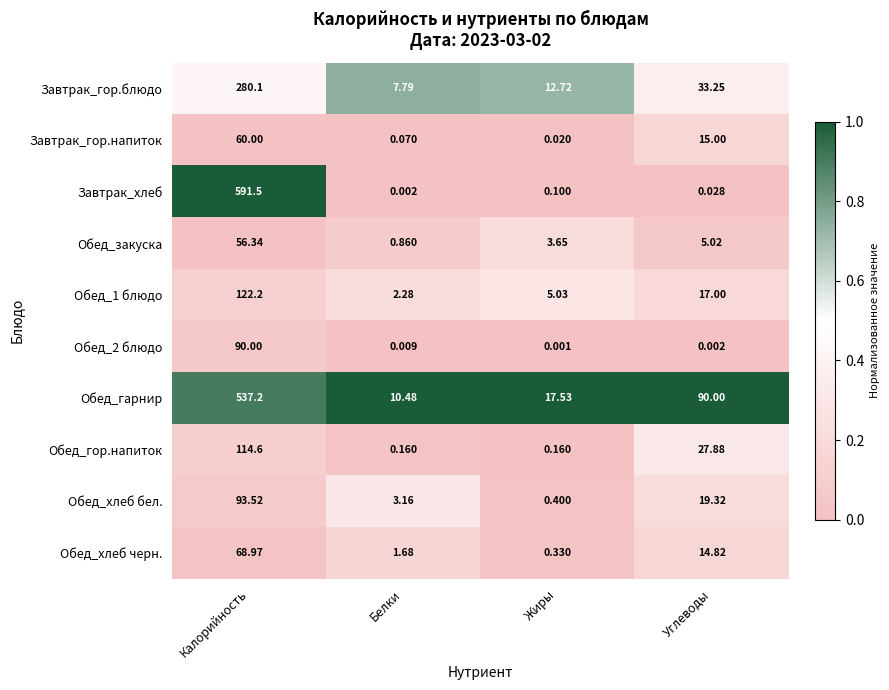

Where is Завтрак_гор.блюдо nearest to the value 143?

Углеводы